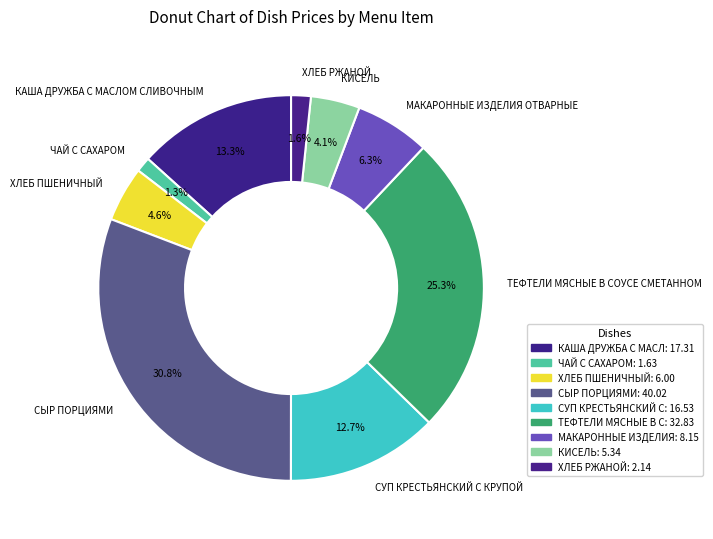

To the nearest percent, what is the average slice percentage?

11%